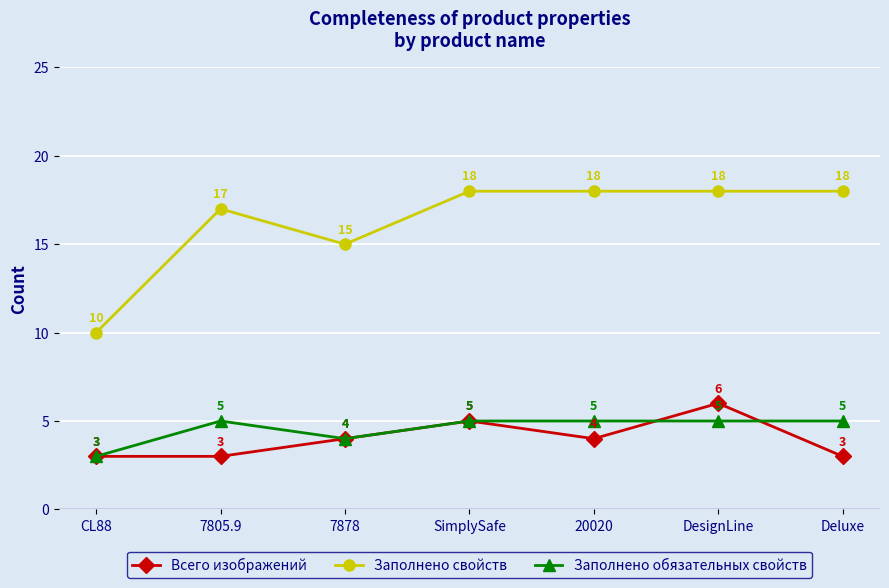

The Заполнено свойств series shows 5 at 7878. True or false?

False